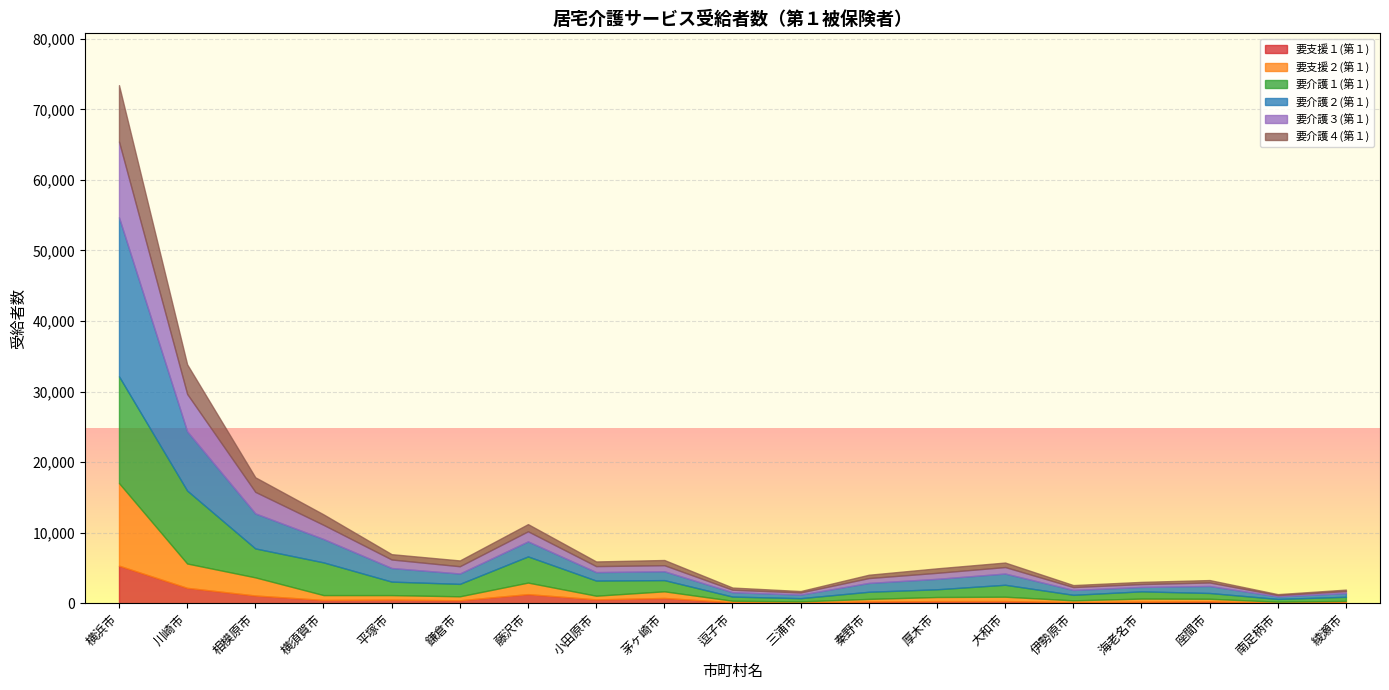

Which series has the widest spread of values?

要介護２(第１)